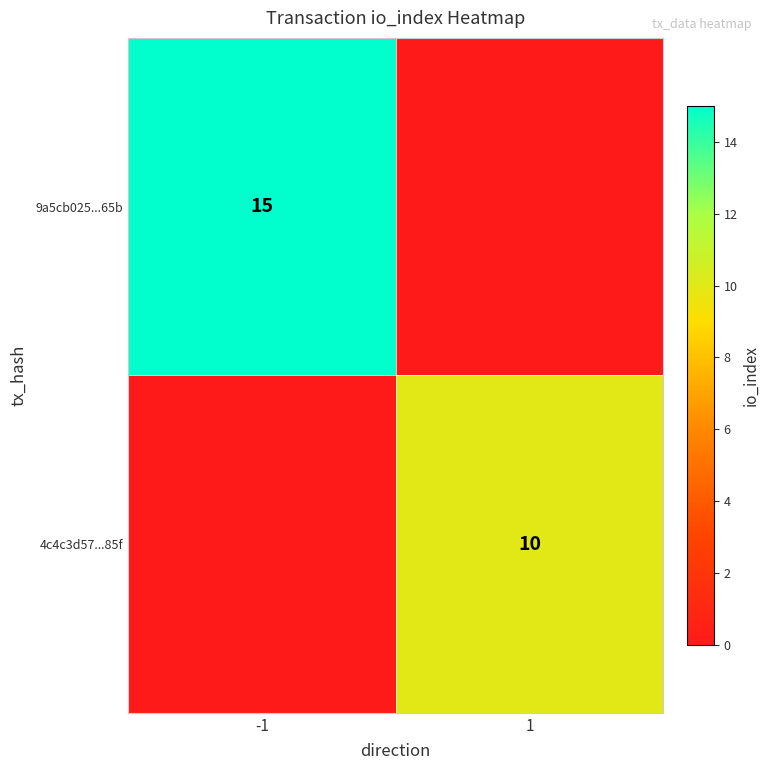

The 9a5cb025...65b series shows 7 at -1. True or false?

False